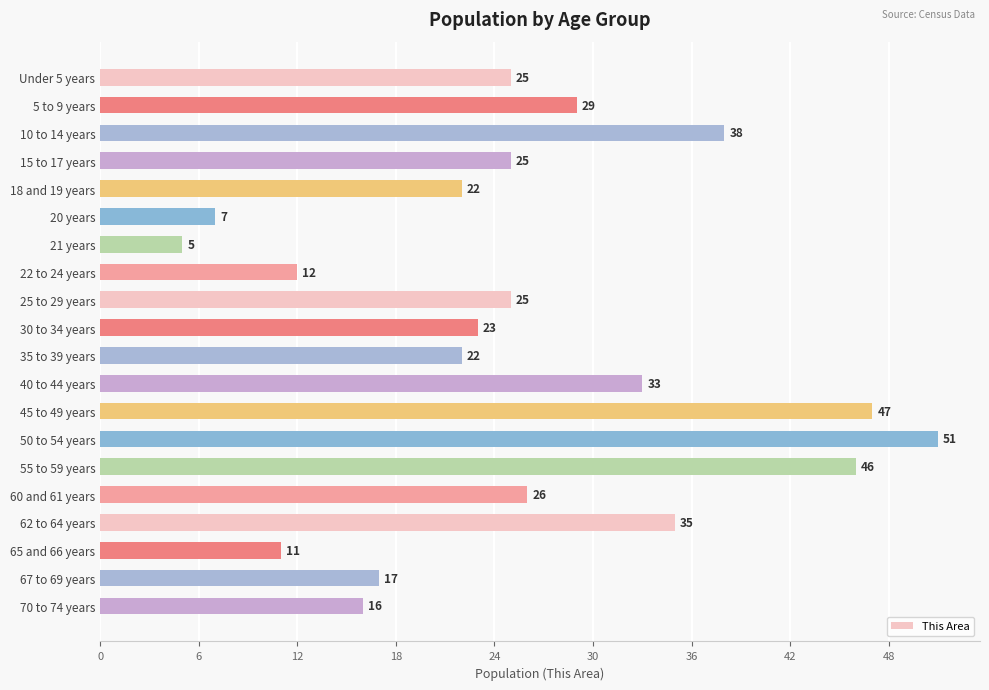

Approximately how many times larger is the value at 30 to 34 years compared to 70 to 74 years?

1.4